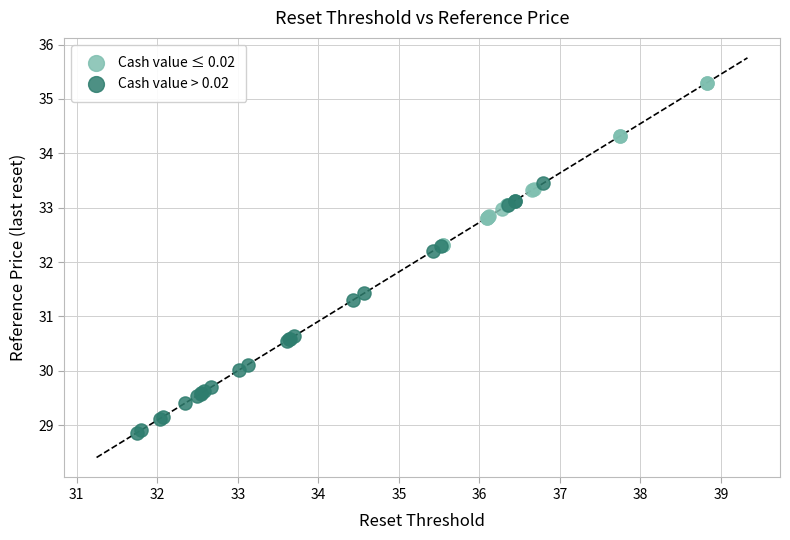

Which series has the largest Y range (max minus min)?

Cash value > 0.02